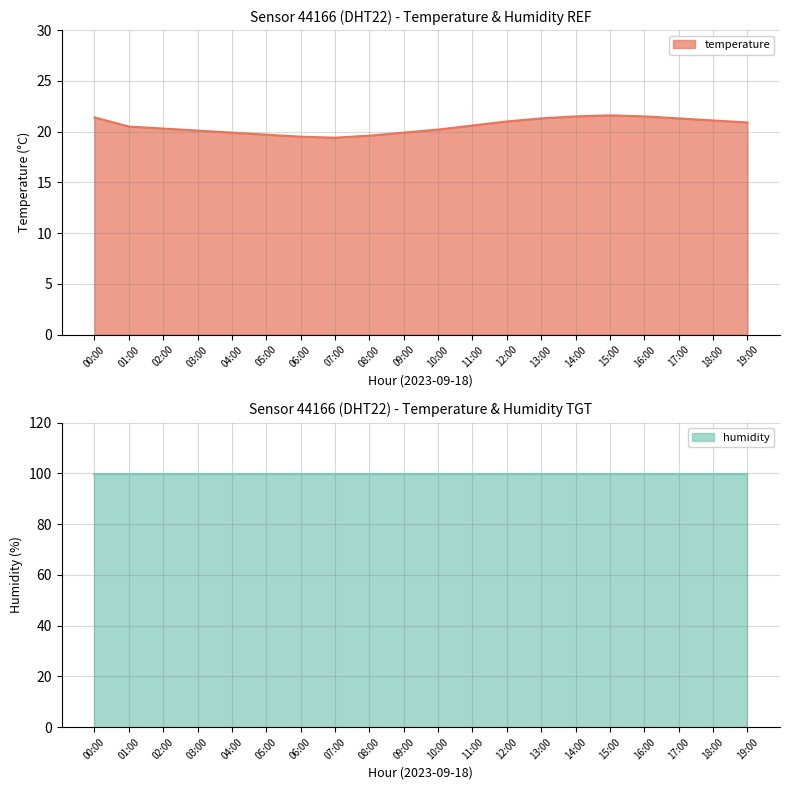

What is the difference between the values at 02:00 and 14:00?

1.2